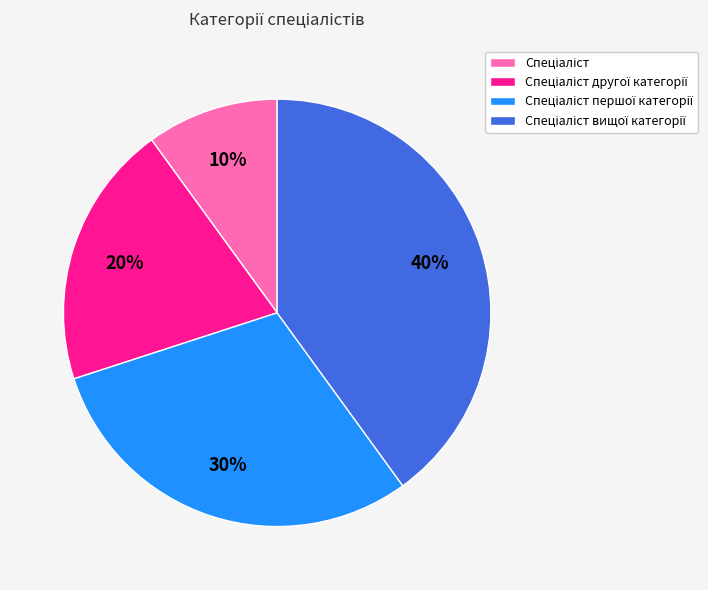

To the nearest percent, what is the difference between the largest and smallest slice percentages?

30%